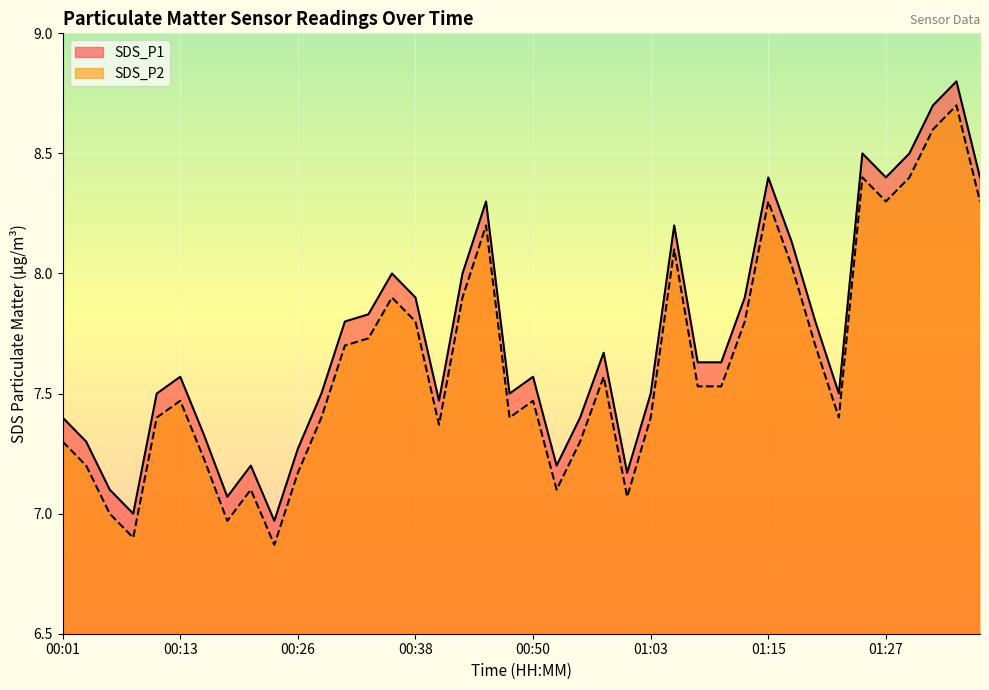

Reading left to right, list all the values displayed in this chart.

SDS_P1: 00:01=7.4	00:03=7.3	00:06=7.1	00:08=7.0	00:11=7.5	00:13=7.6	00:16=7.3	00:18=7.1	00:21=7.2	00:23=7.0	00:26=7.3	00:28=7.5	00:31=7.8	00:33=7.8	00:35=8.0	00:38=7.9	00:40=7.5	00:43=8.0	00:45=8.3	00:48=7.5	00:50=7.6	00:53=7.2	00:55=7.4	00:58=7.7	01:00=7.2	01:03=7.5	01:05=8.2	01:07=7.6	01:10=7.6	01:12=7.9	01:15=8.4	01:17=8.1	01:20=7.8	01:22=7.5	01:25=8.5	01:27=8.4	01:30=8.5	01:32=8.7	01:35=8.8	01:37=8.4
SDS_P2: 00:01=7.3	00:03=7.2	00:06=7.0	00:08=6.9	00:11=7.4	00:13=7.5	00:16=7.2	00:18=7.0	00:21=7.1	00:23=6.9	00:26=7.2	00:28=7.4	00:31=7.7	00:33=7.7	00:35=7.9	00:38=7.8	00:40=7.4	00:43=7.9	00:45=8.2	00:48=7.4	00:50=7.5	00:53=7.1	00:55=7.3	00:58=7.6	01:00=7.1	01:03=7.4	01:05=8.1	01:07=7.5	01:10=7.5	01:12=7.8	01:15=8.3	01:17=8.0	01:20=7.7	01:22=7.4	01:25=8.4	01:27=8.3	01:30=8.4	01:32=8.6	01:35=8.7	01:37=8.3